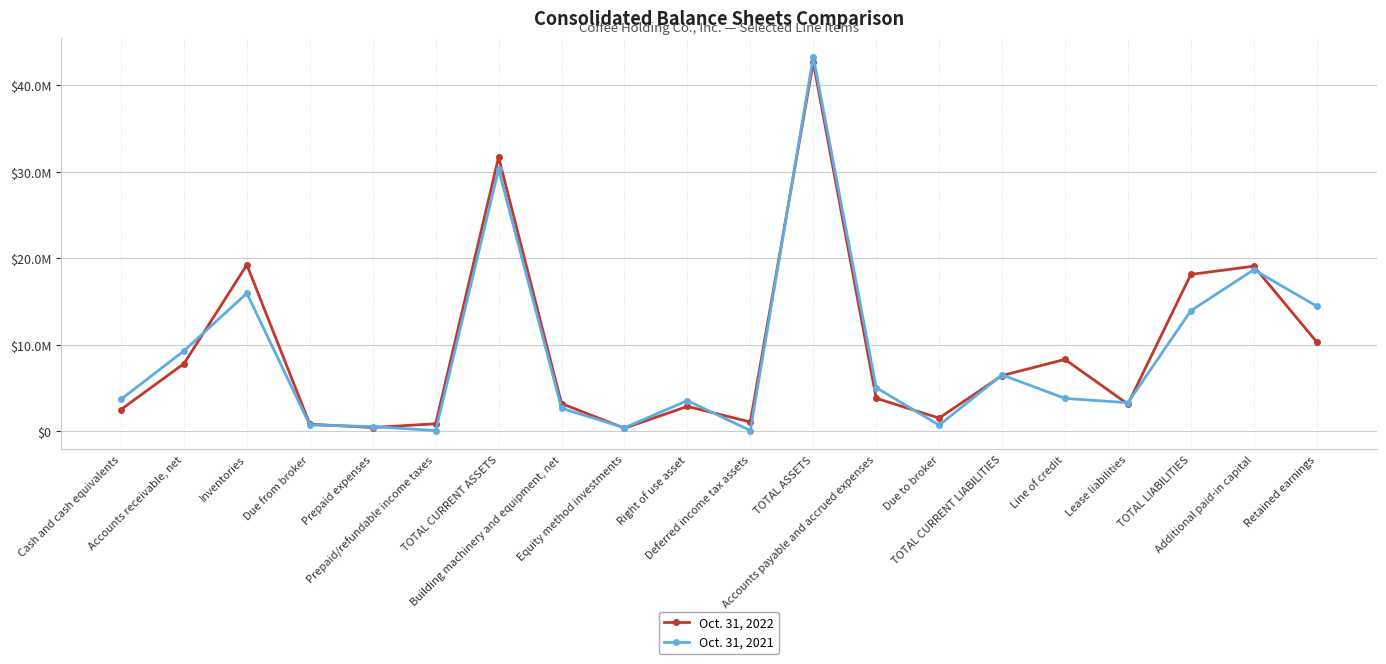

Which series has the largest total across all categories?

Oct. 31, 2022